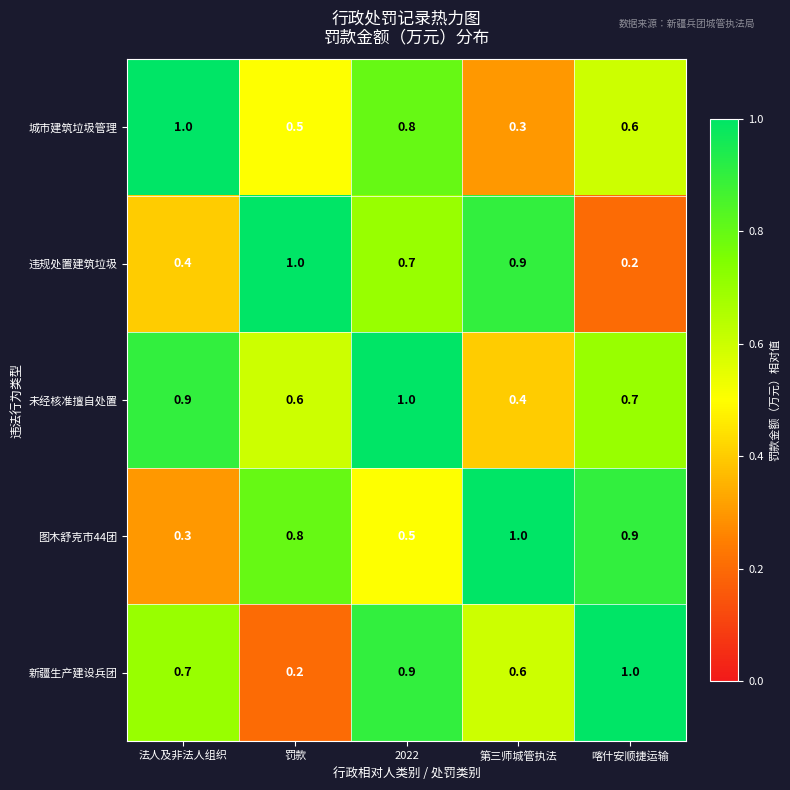

What is the maximum value for 违规处置建筑垃圾?

1.0